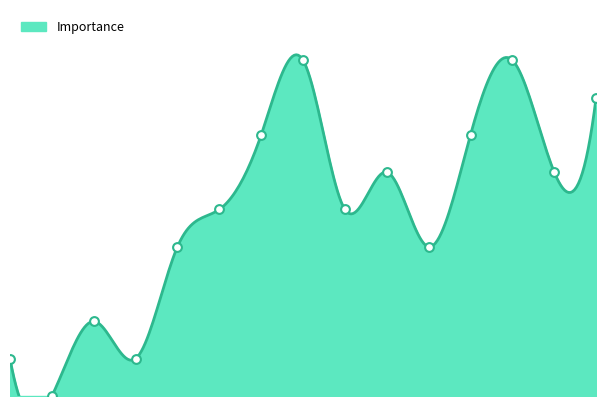

Which has a higher value, 12 or 2?

12